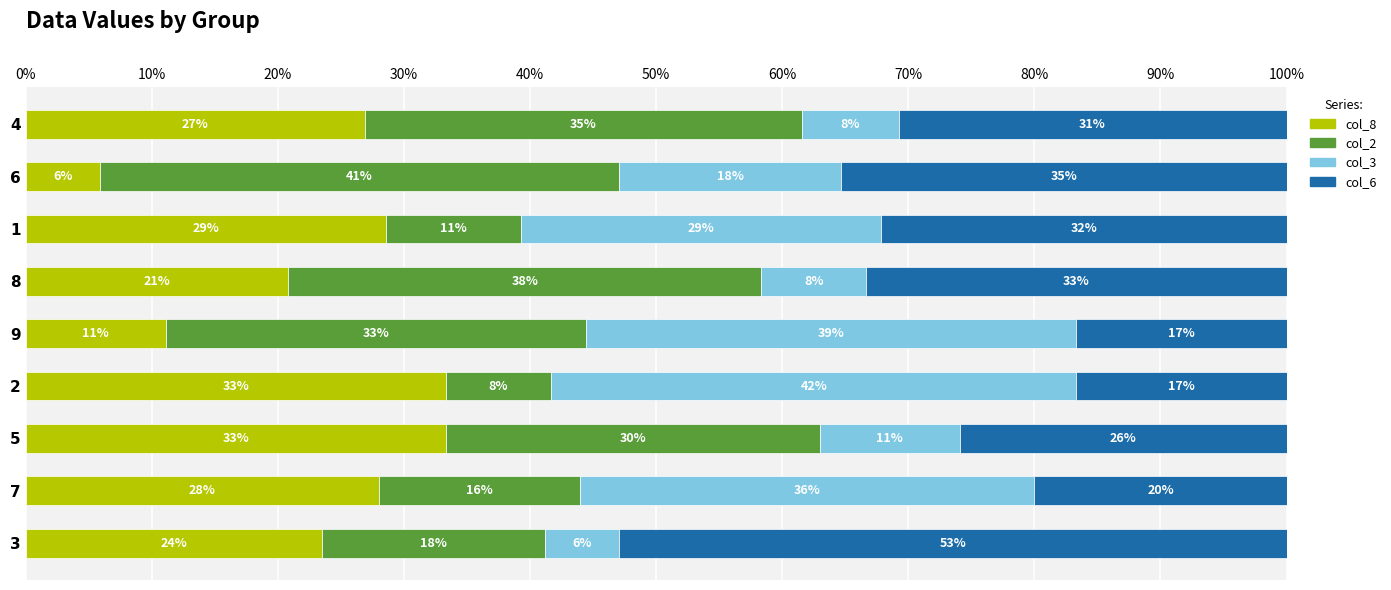

What are all the series names shown in the legend?

col_8, col_2, col_3, col_6